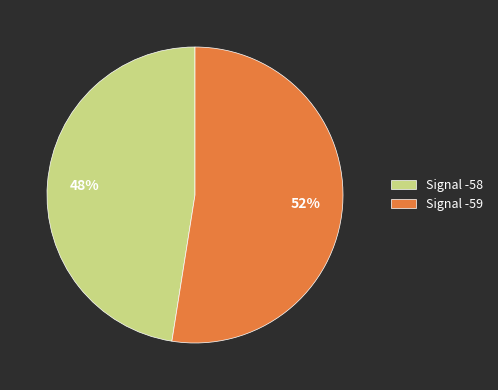

What is the smallest slice in the pie chart?

Signal -58